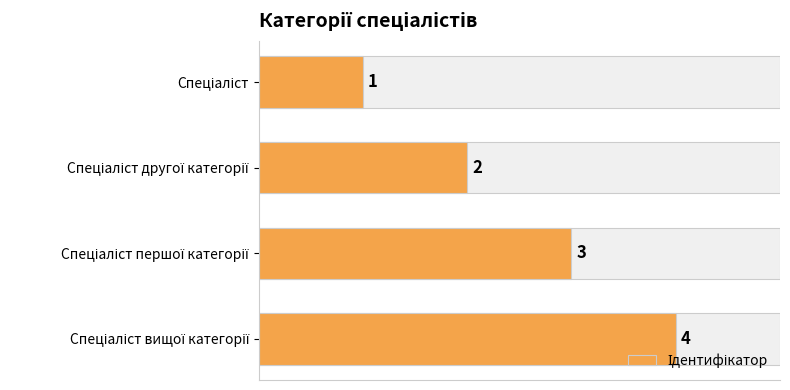

Count the values in the range 2 to 4.

3